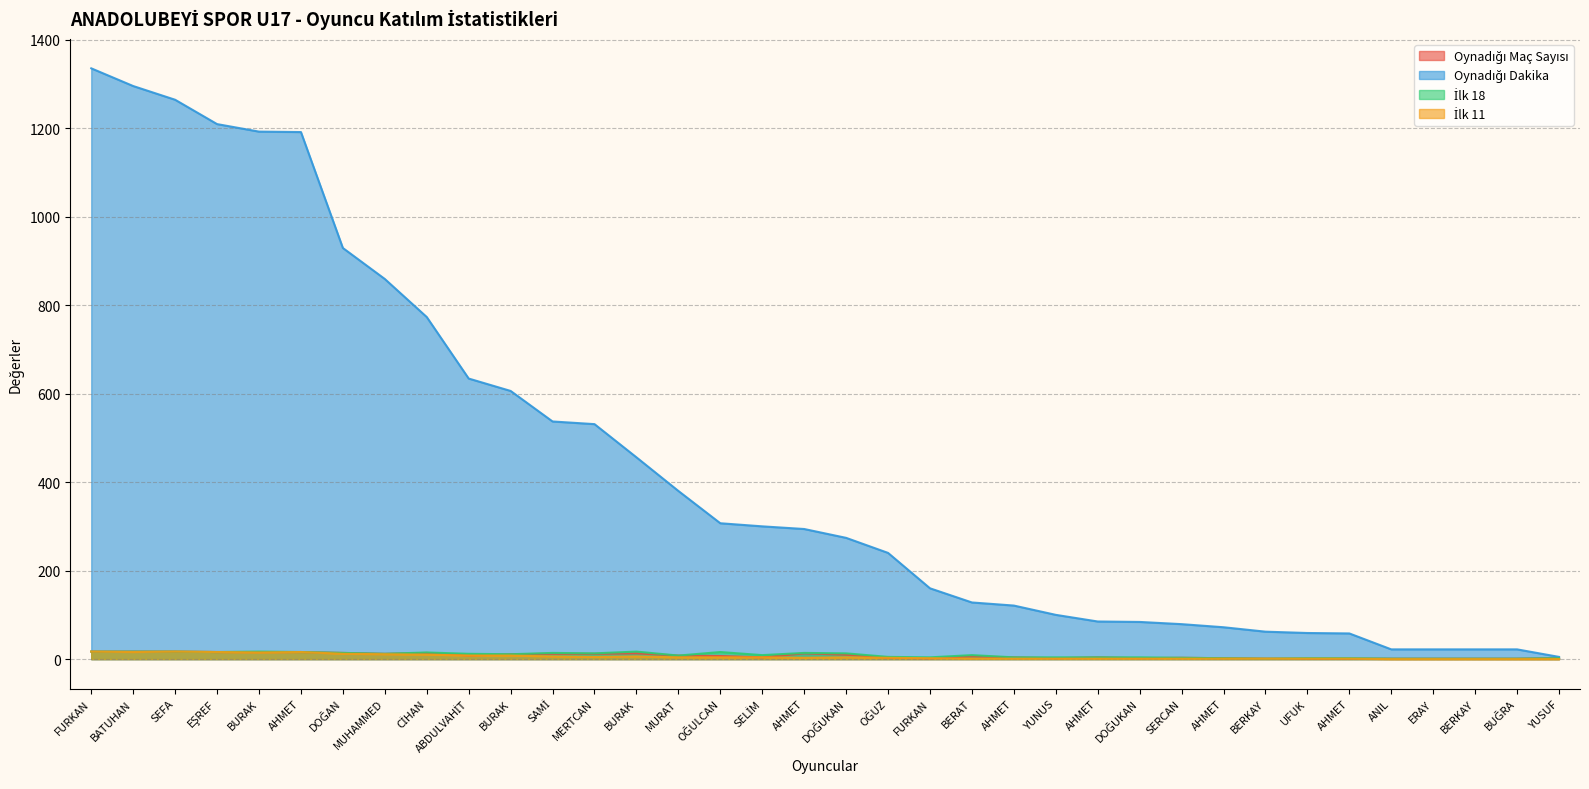

Which series has the largest total across all categories?

Oynadığı Dakika